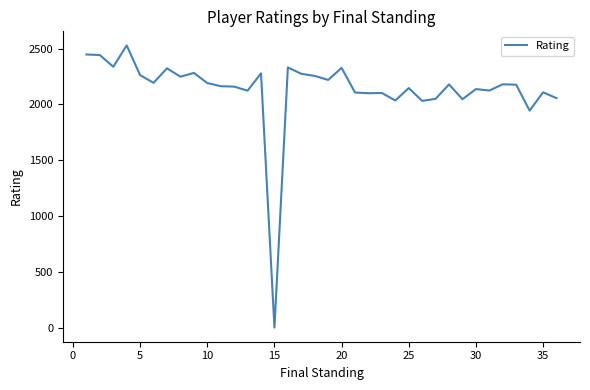

What is the greatest value displayed?

2528